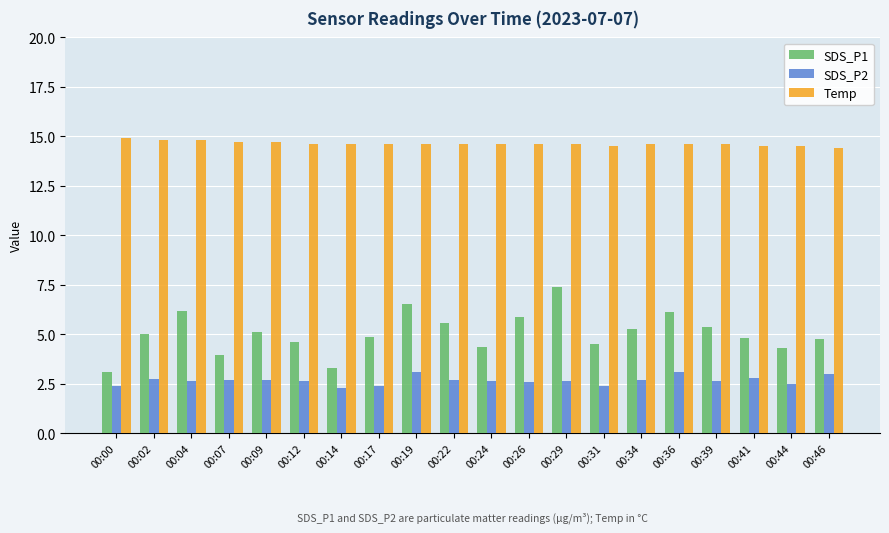

What is the difference between the second highest and minimum values in the SDS_P1 series?

3.4